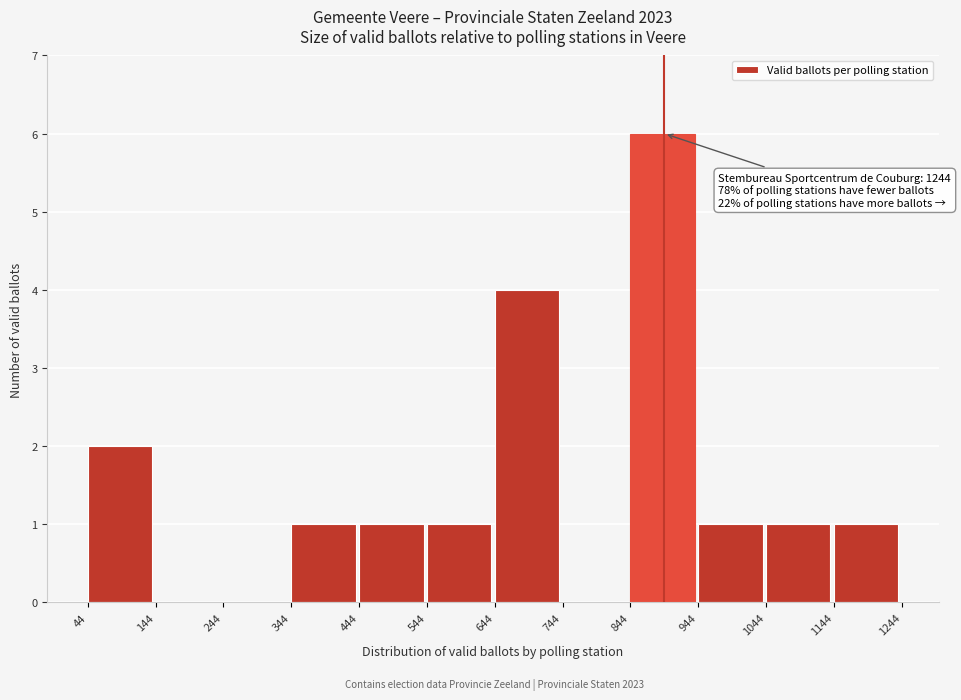

Which range on the x-axis has the tallest bar?

844 to 944